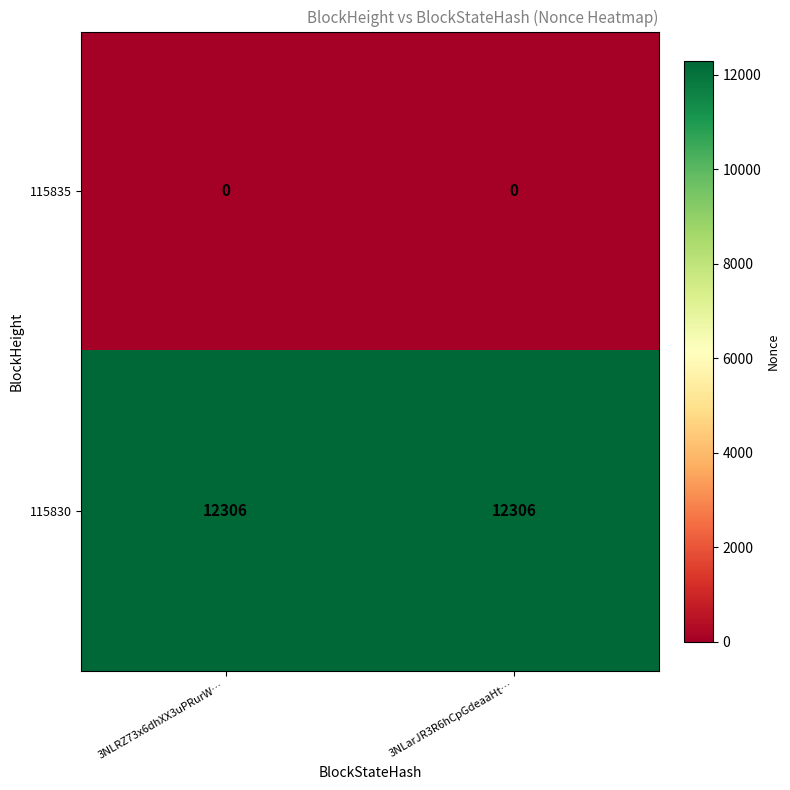

What is the sum of the 115830 values at 3NLarJR3R6hCpGdeaaHt… and 3NLRZ73x6dhXX3uPRurW…?

24612